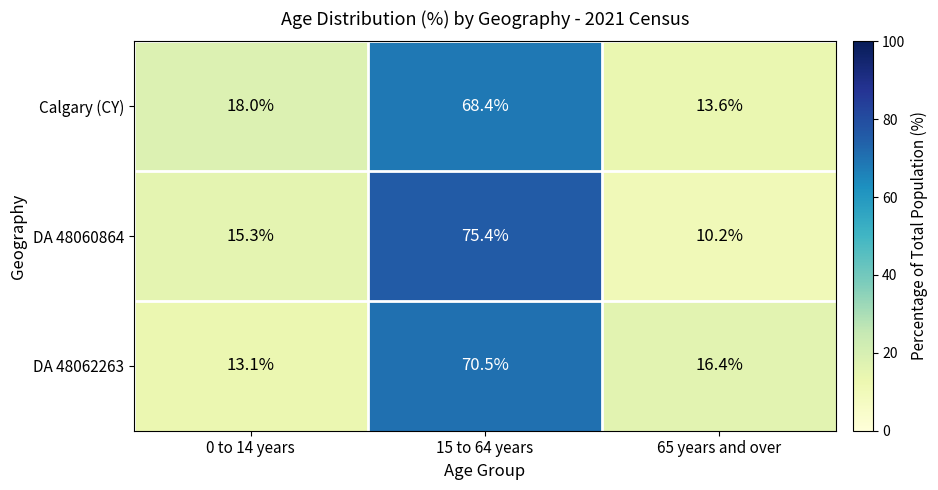

At how many categories does at least one series exceed 15?

3